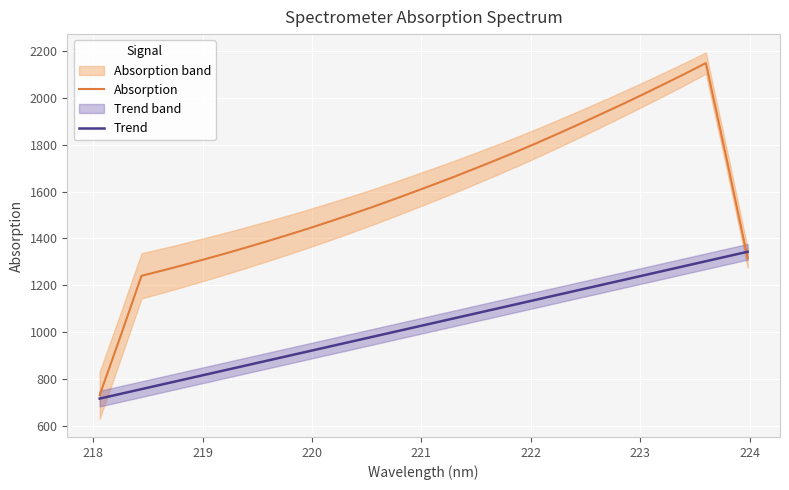

After their last crossing, which series has the higher values: Trend or Absorption?

Trend